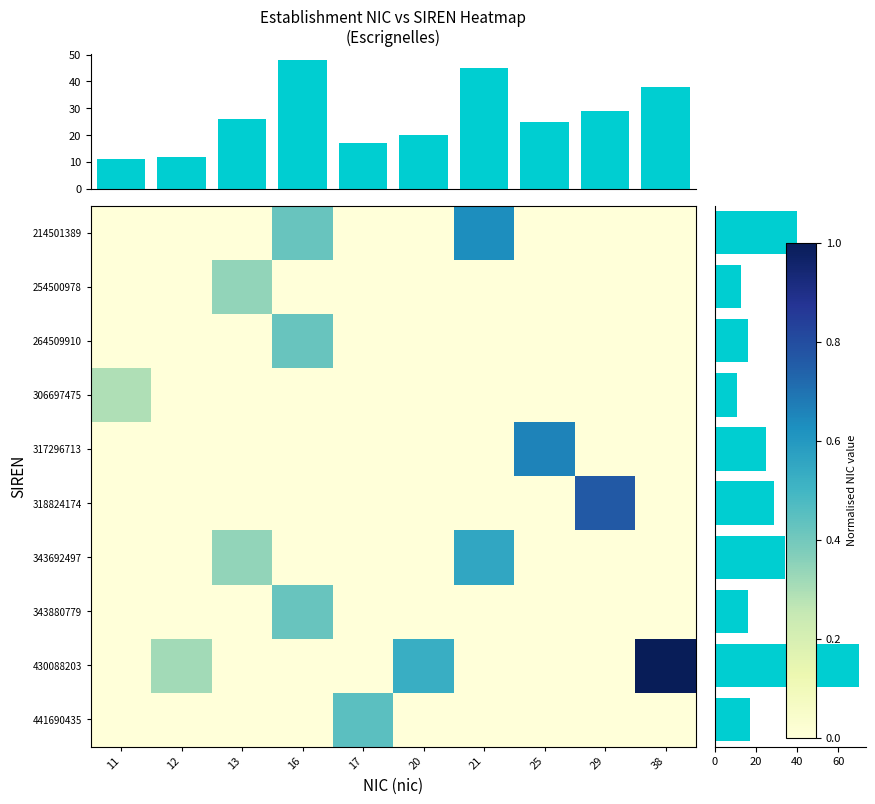

List the labels in order of 343880779 value, smallest first.

11, 12, 13, 17, 20, 21, 25, 29, 38, 16